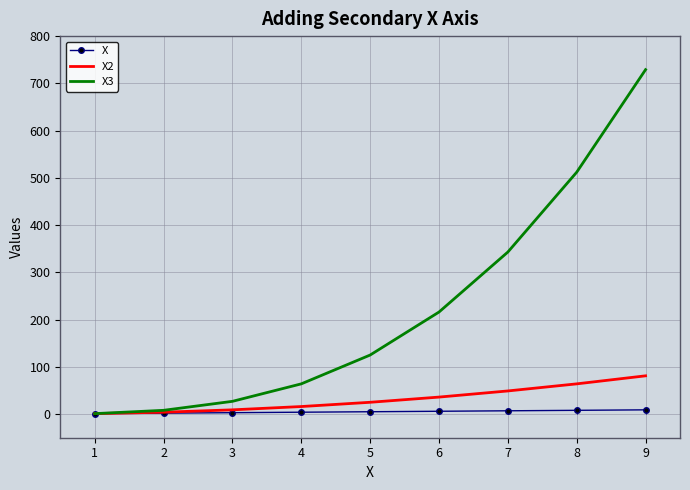

True or false: X has more than 1 points higher than both neighbors.

False